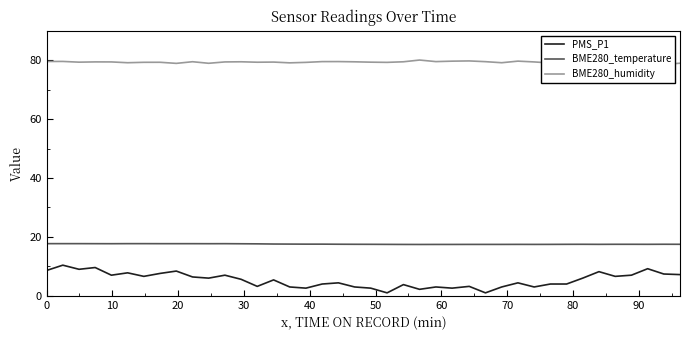

How many series are shown in this chart?

3